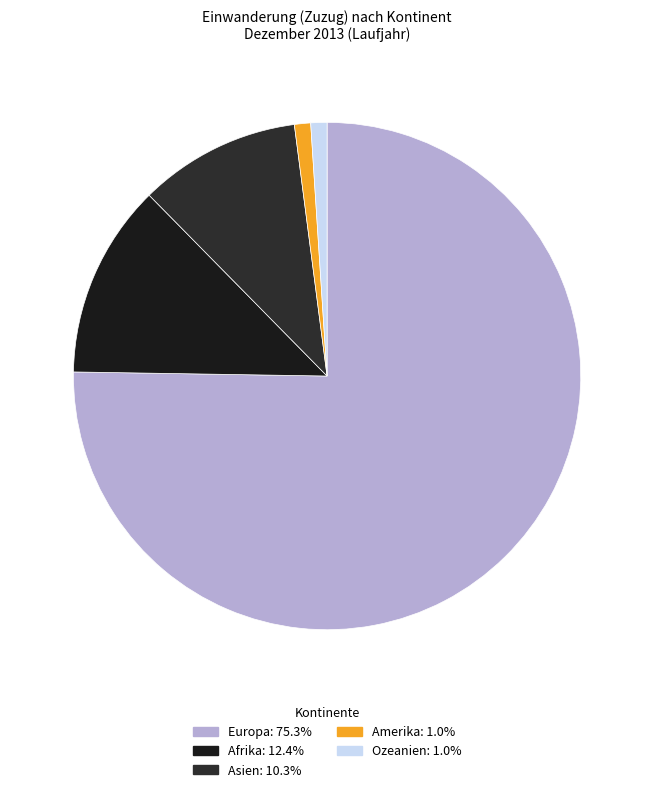

Count the number of slices in the pie.

5